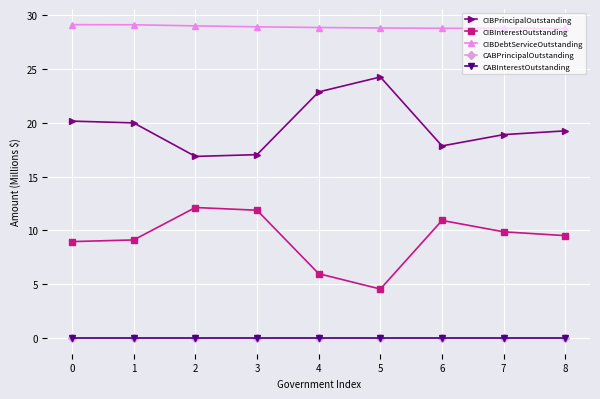

Which series has the largest range (max minus min)?

CIBInterestOutstanding